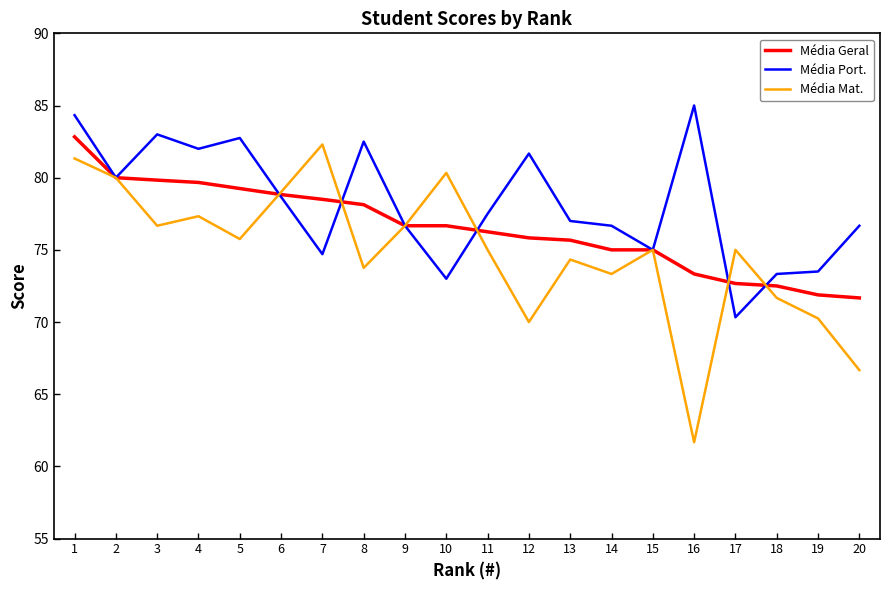

How many lines are shown in the chart?

3